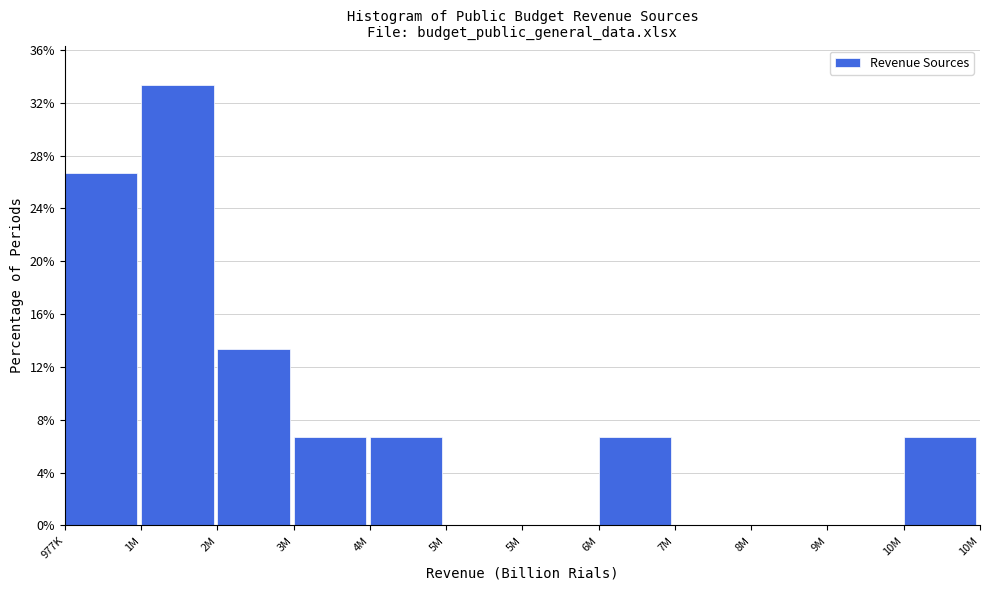

Count the number of data series in this chart.

1